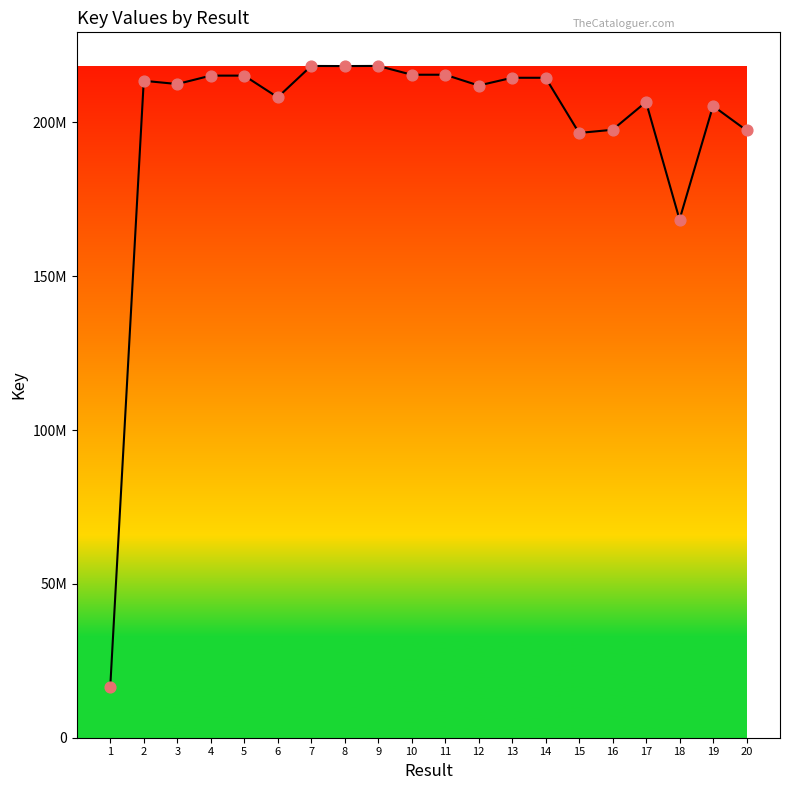

What is the change in value from 14 to 15?

-17931561